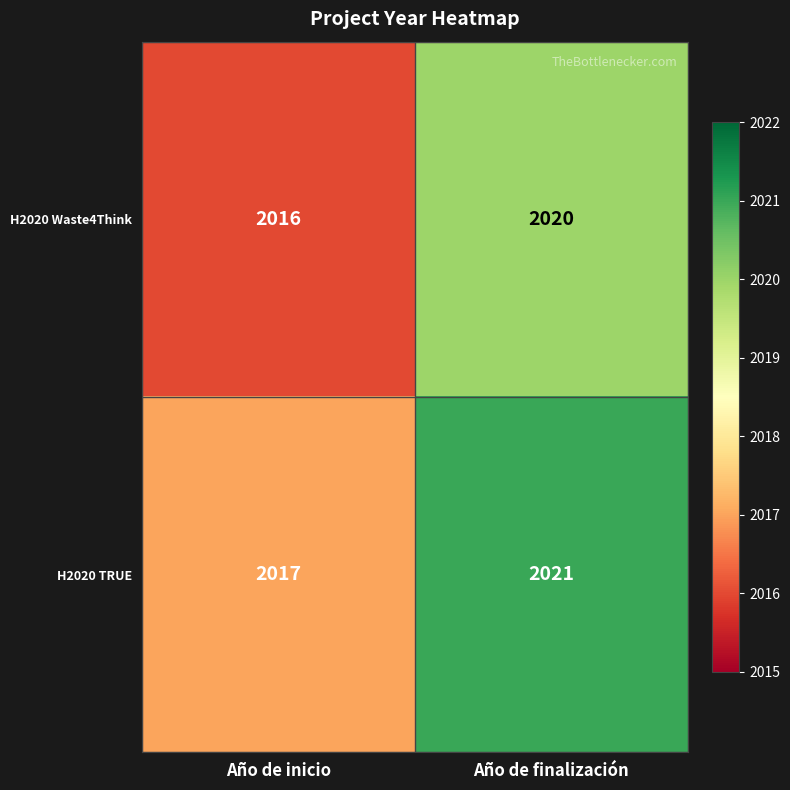

Rank the categories by H2020 TRUE value from highest to lowest.

Año de finalización, Año de inicio